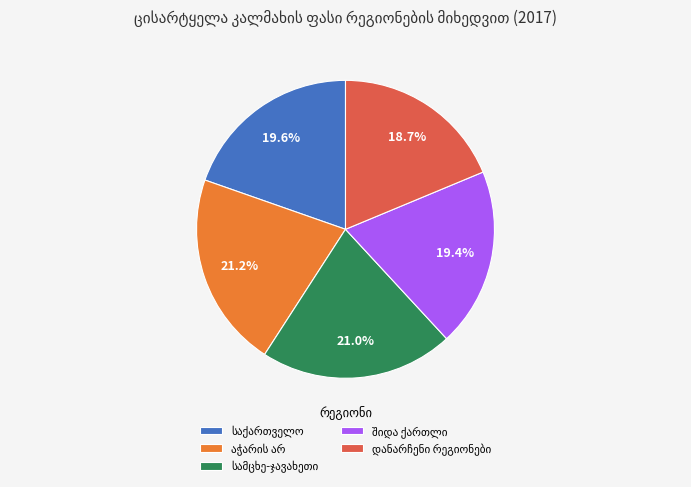

Does any single category account for the majority?

No